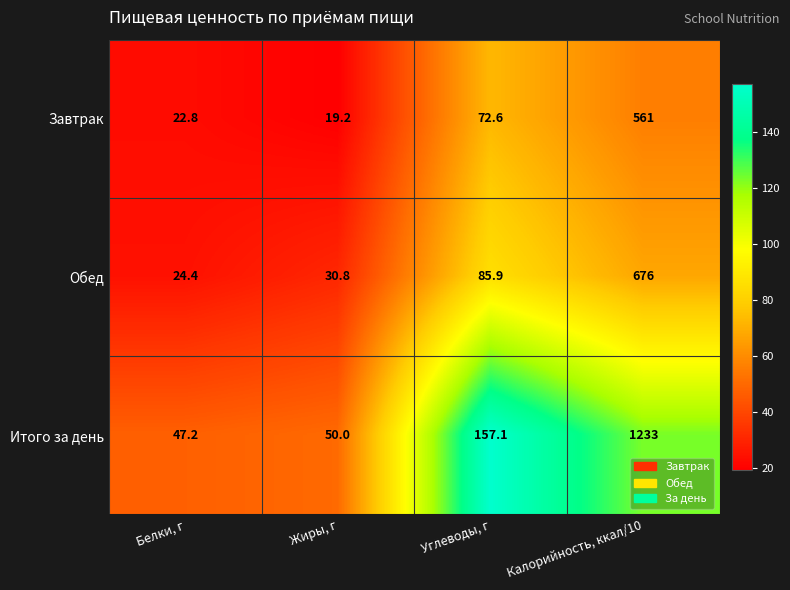

Which label corresponds to the smallest value in the chart?

Жиры, г